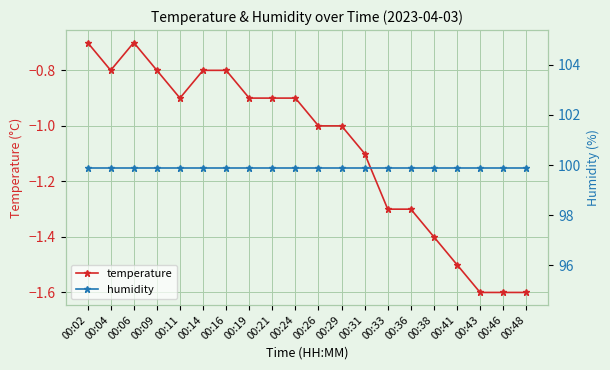

What is the maximum value for temperature?

-0.7